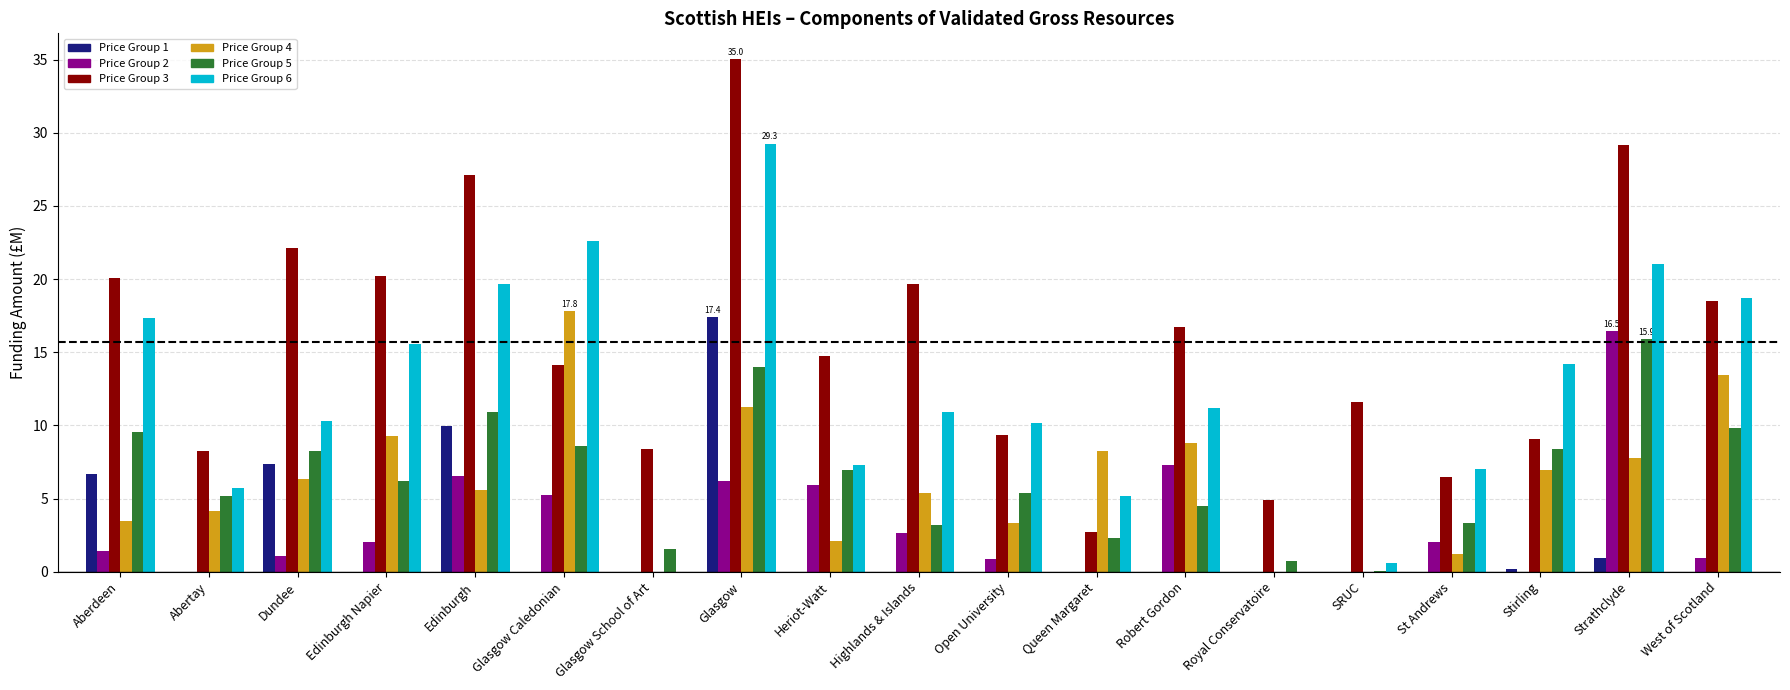

Which series has the widest spread of values?

Price Group 3